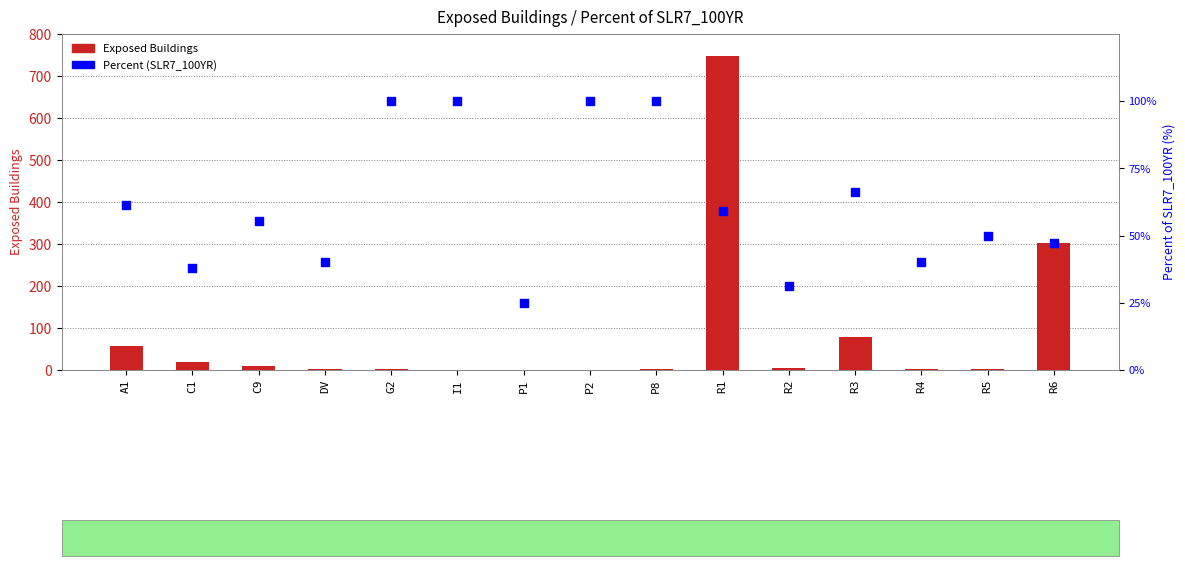

What are all the series names shown in the legend?

Exposed Buildings, Percent (SLR7_100YR)